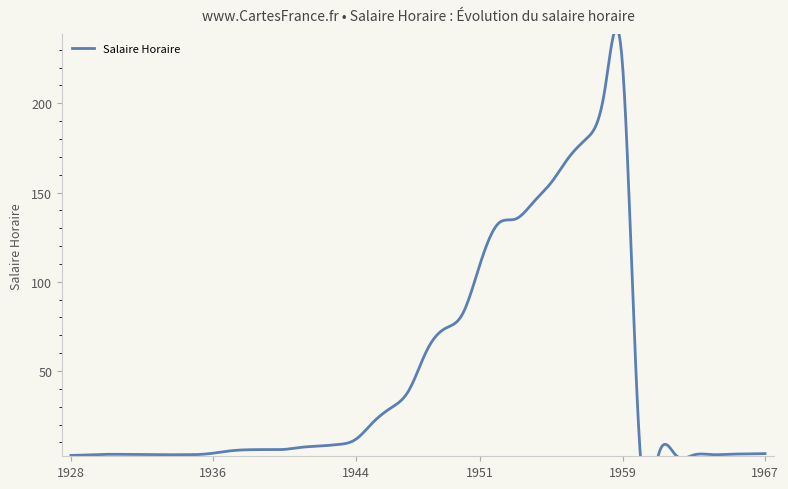

What is the value of the 12th point from the left?

6.0